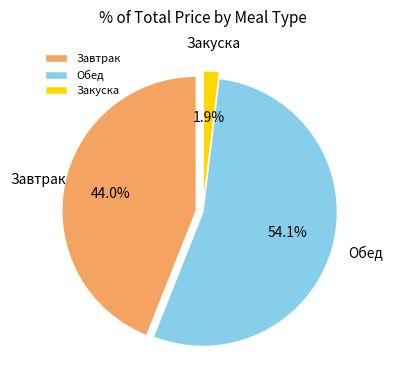

Is it true that Компот из яблок is 1% of the pie?

False